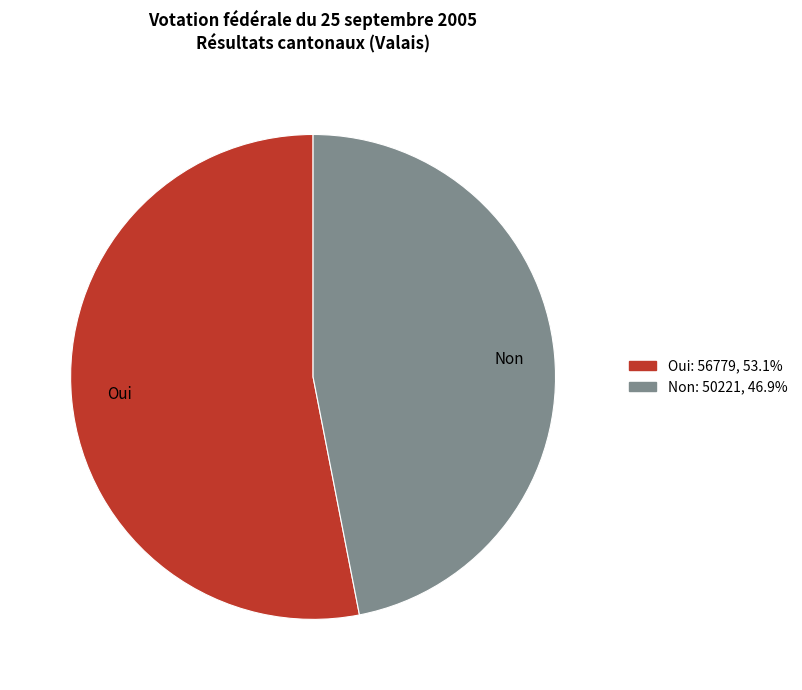

Is the sum of Non and Oui greater than half?

Yes